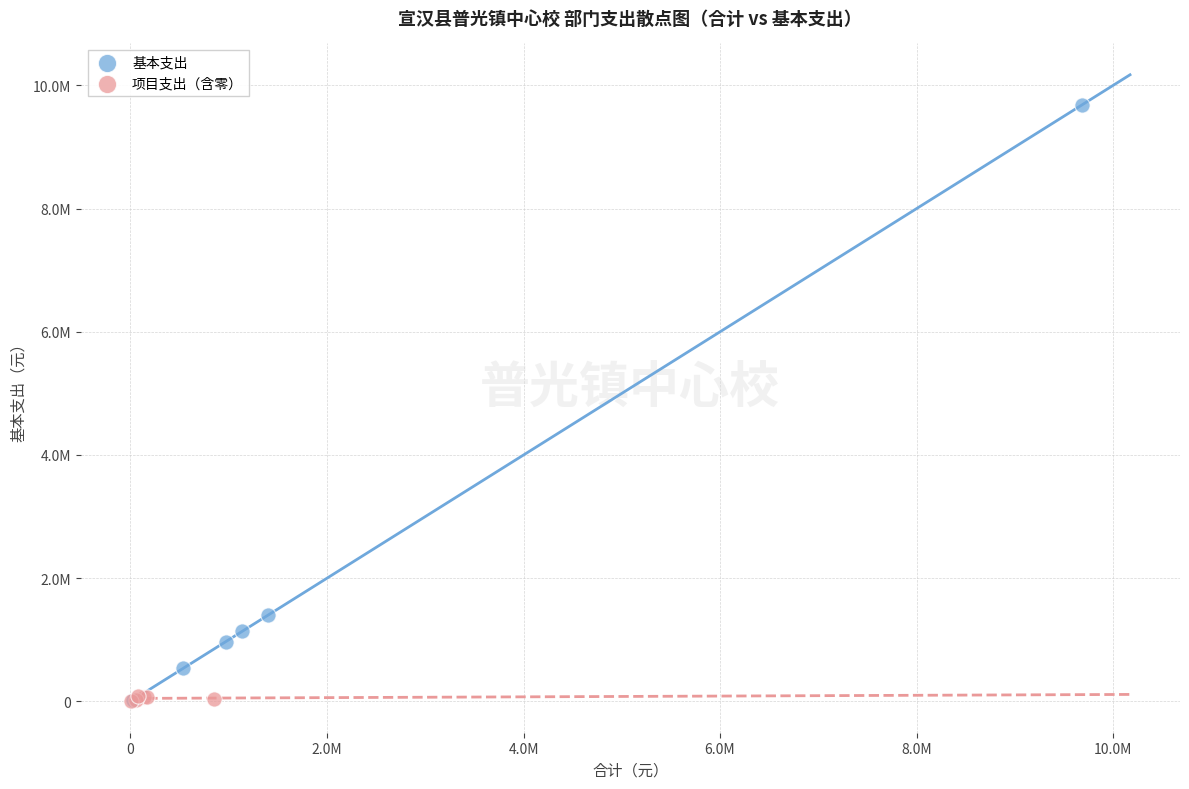

What are all the series names shown in the legend?

基本支出, 项目支出（含零）